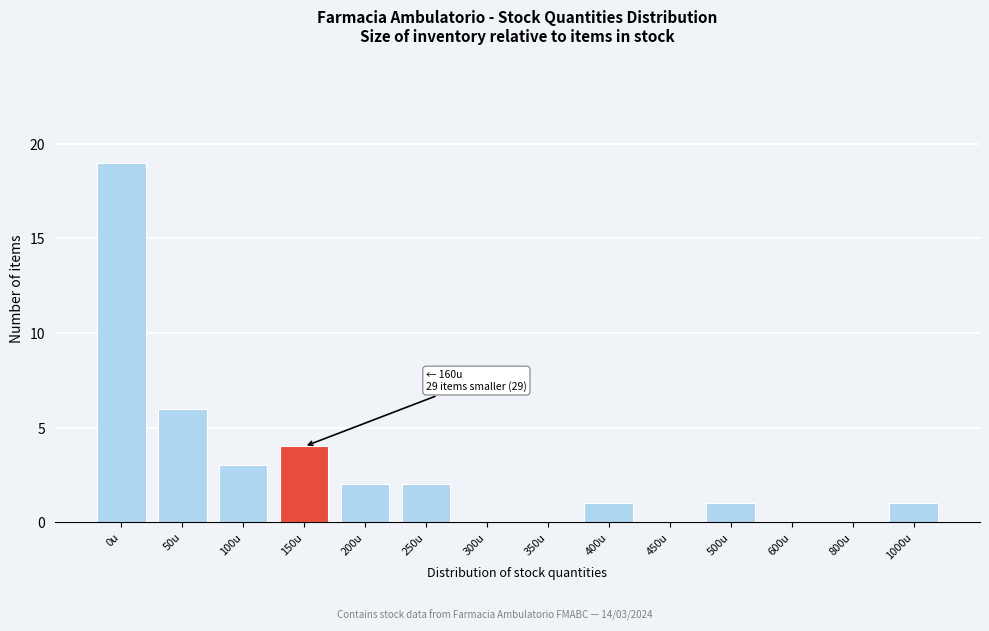

Reading left to right, transcribe all the data shown in this chart.

0u=19	50u=6	100u=3	150u=4	200u=2	250u=2	300u=0	350u=0	400u=1	450u=0	500u=1	600u=0	800u=0	1000u=1